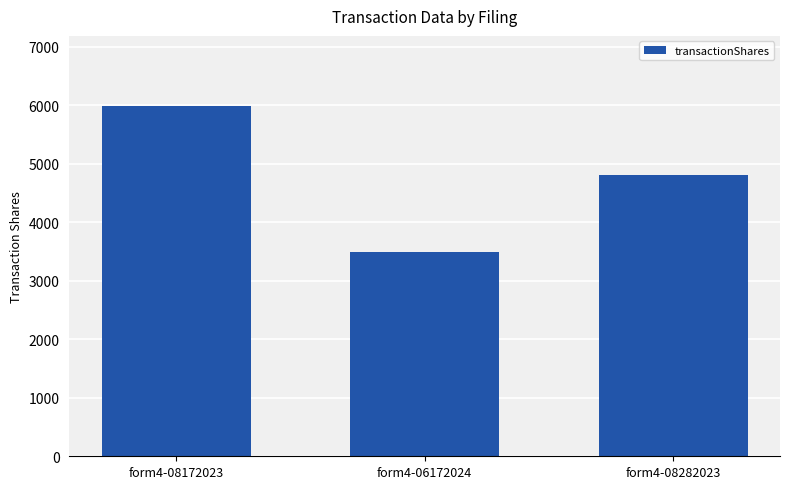

Reading right to left, list all the values displayed in this chart.

form4-08282023=4815	form4-06172024=3500	form4-08172023=5989